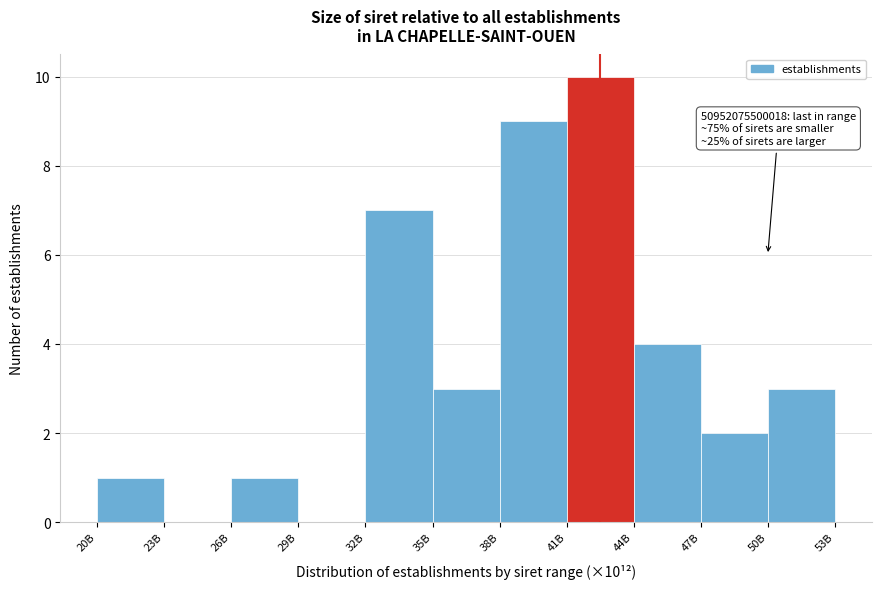

Reading right to left, what are all the values shown in this chart?

50B=3	47B=2	44B=4	41B=10	38B=9	35B=3	32B=7	29B=0	26B=1	23B=0	20B=1